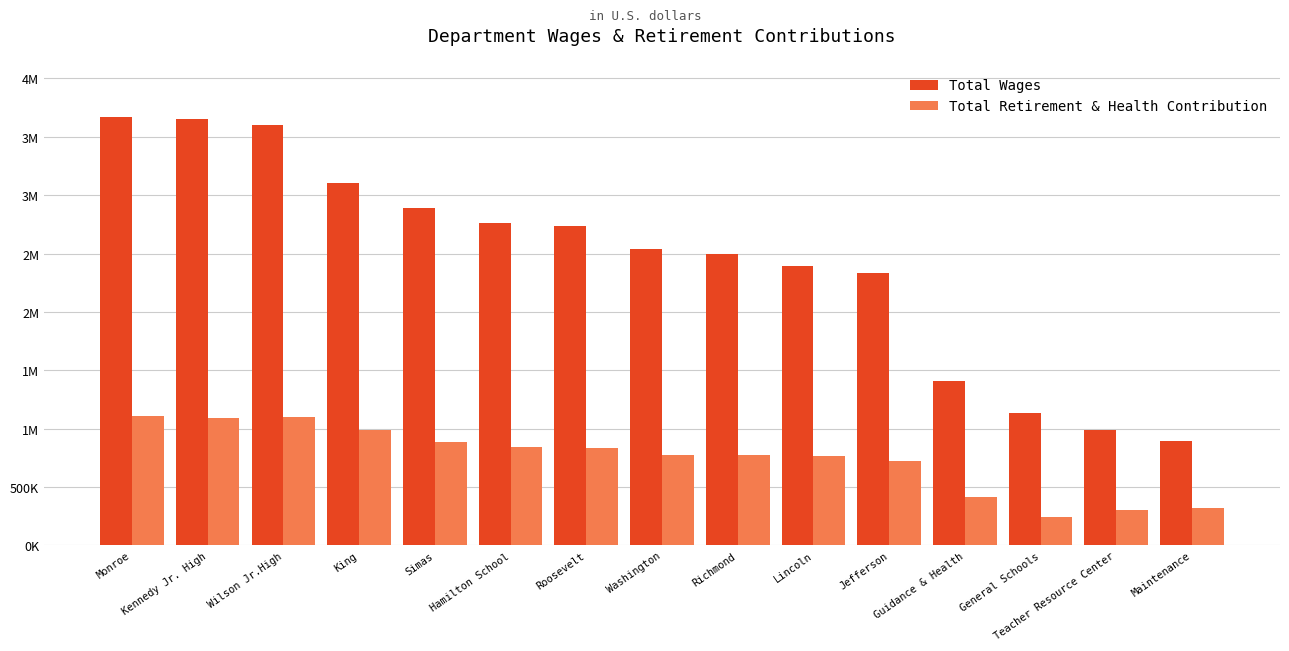

What are all the series names shown in the legend?

Total Wages, Total Retirement & Health Contribution